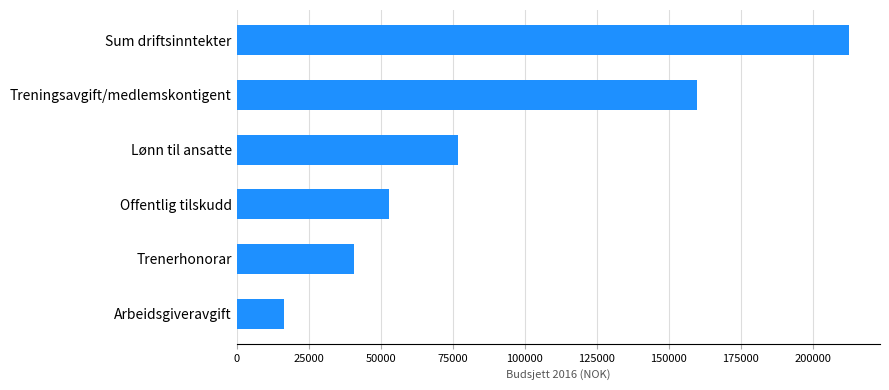

What is the greatest value displayed?

212750.0